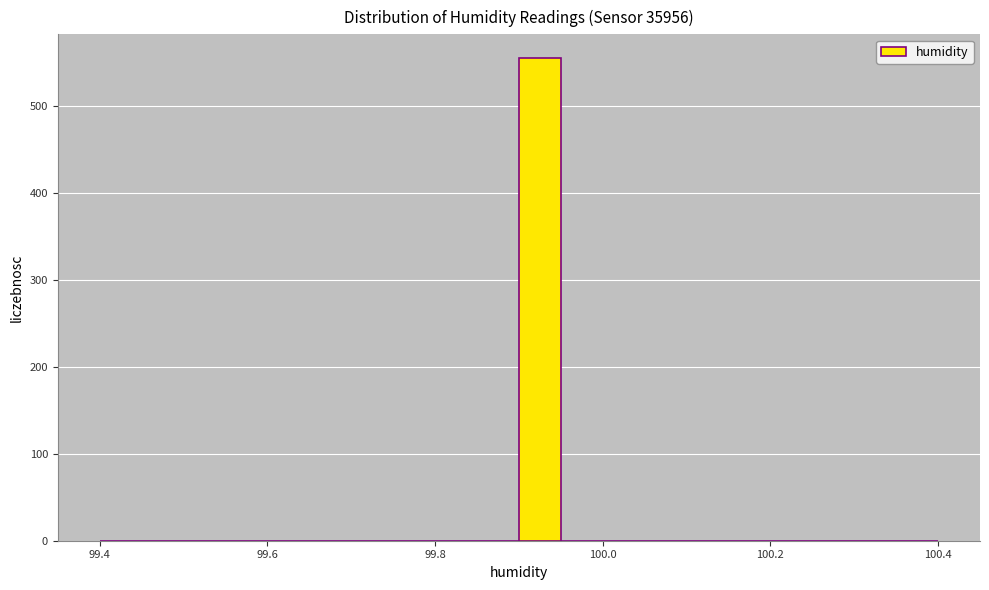

Read against the x-axis, roughly where is the centre of the tallest bar?

99.92